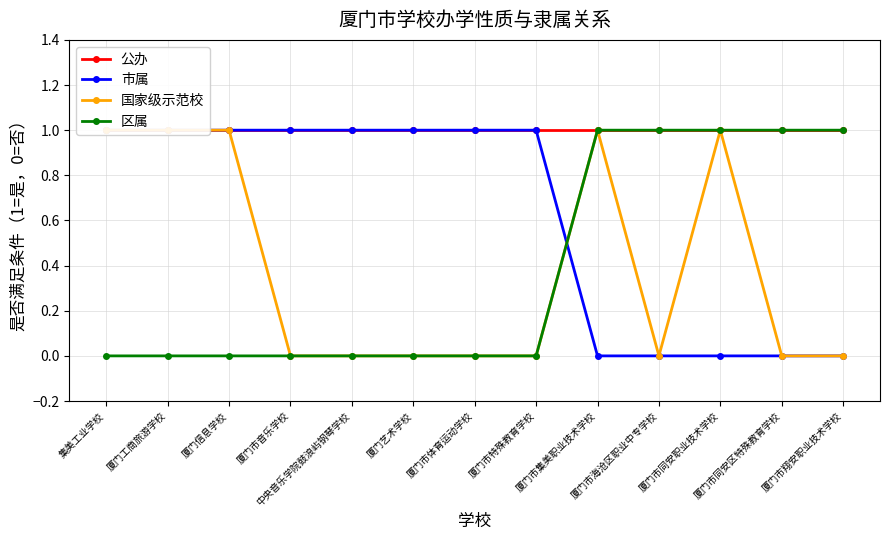

Reading left to right, what are all the values shown in this chart?

公办: 1	1	1	1	1	1	1	1	1	1	1	1	1
市属: 1	1	1	1	1	1	1	1	0	0	0	0	0
国家级示范校: 1	1	1	0	0	0	0	0	1	0	1	0	0
区属: 0	0	0	0	0	0	0	0	1	1	1	1	1